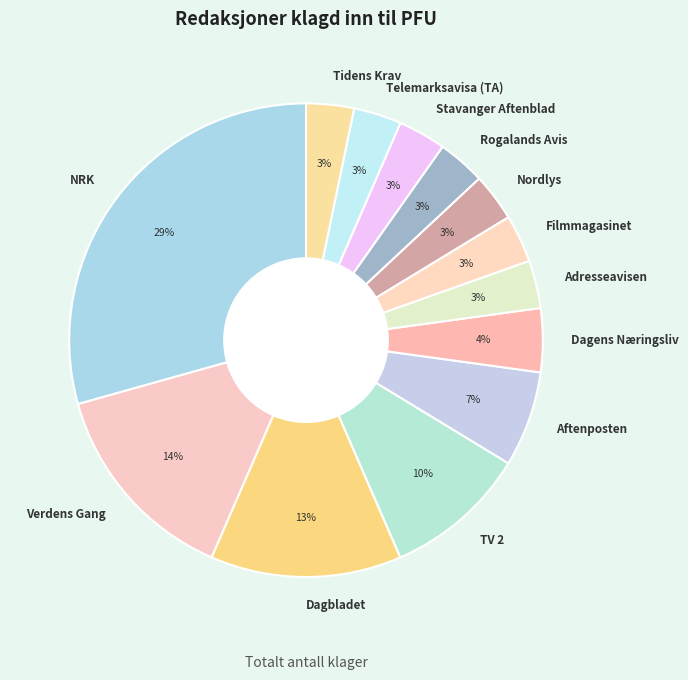

How many slices are in this pie chart?

13